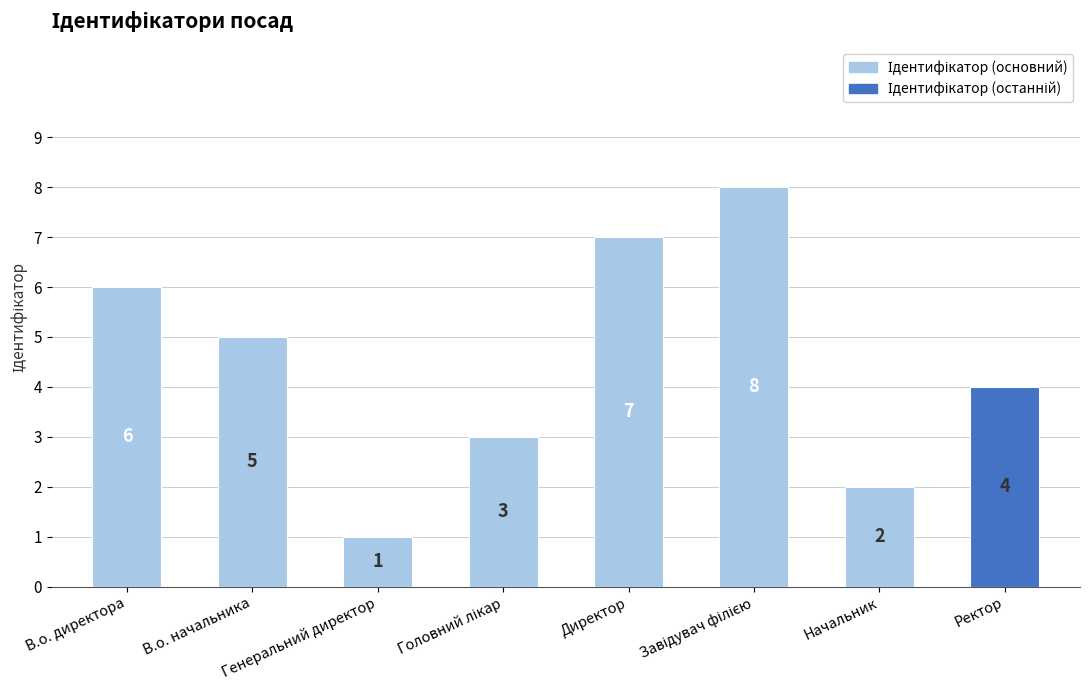

What is the sum of the values at В.о. начальника and Начальник?

7